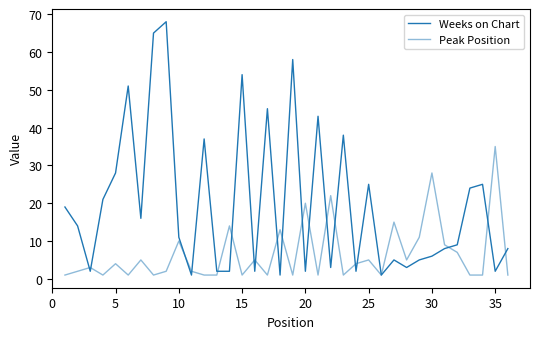

How many lines are shown in the chart?

2